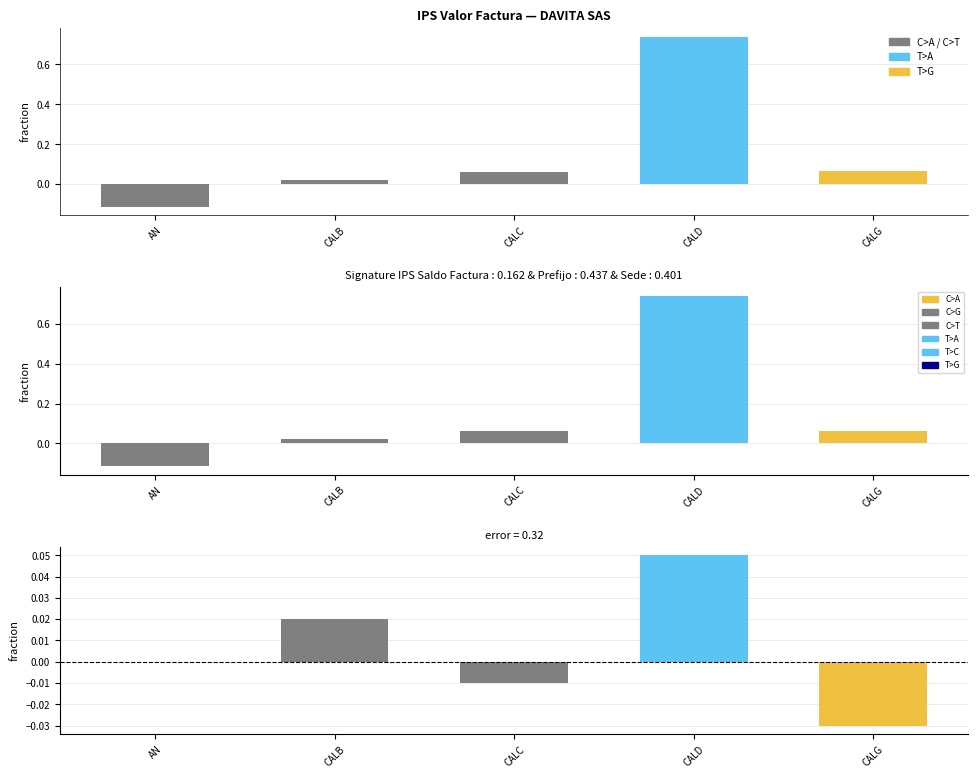

Reading left to right, what are all the values shown in this chart?

IPS Valor Factura: AN=-0.1	CALB=0.0	CALC=0.1	CALD=0.7	CALG=0.1
IPS Saldo Factura: AN=-0.1	CALB=0.0	CALC=0.1	CALD=0.7	CALG=0.1
error: AN=0.0	CALB=0.0	CALC=-0.0	CALD=0.1	CALG=-0.0